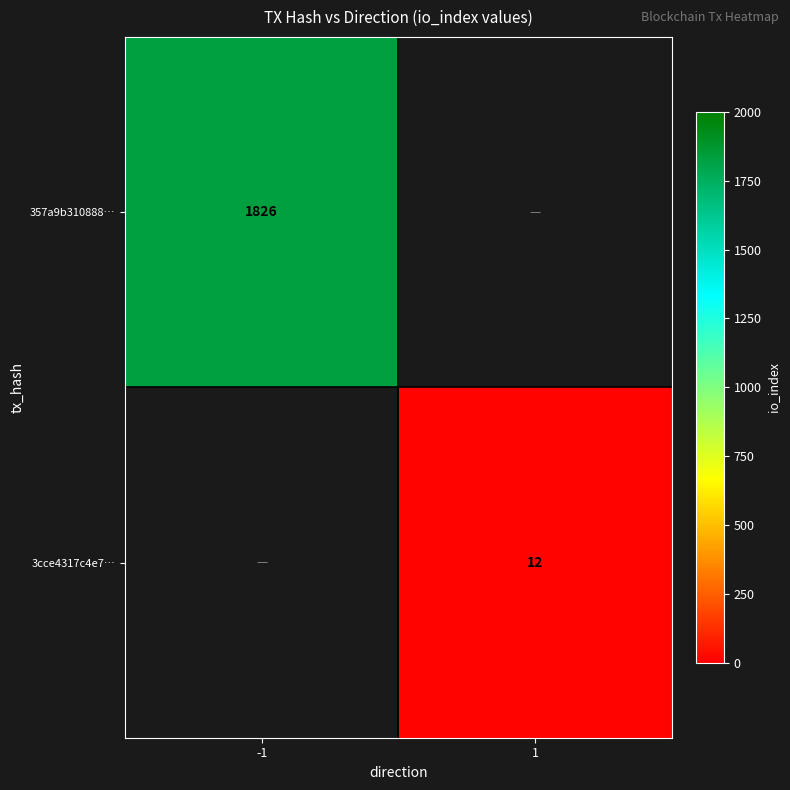

Is the value of 3cce4317c4e7… at 1 greater than the value of 357a9b310888… at -1?

No